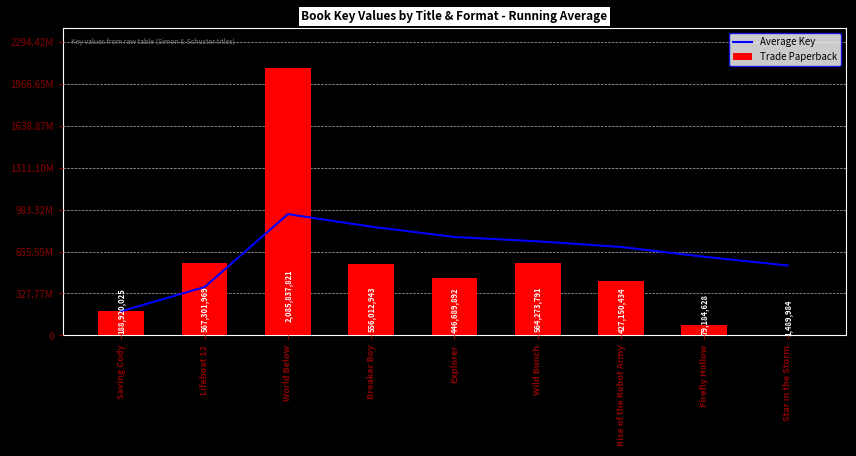

What is the label of the 6th bar from the right?

Breaker Boy